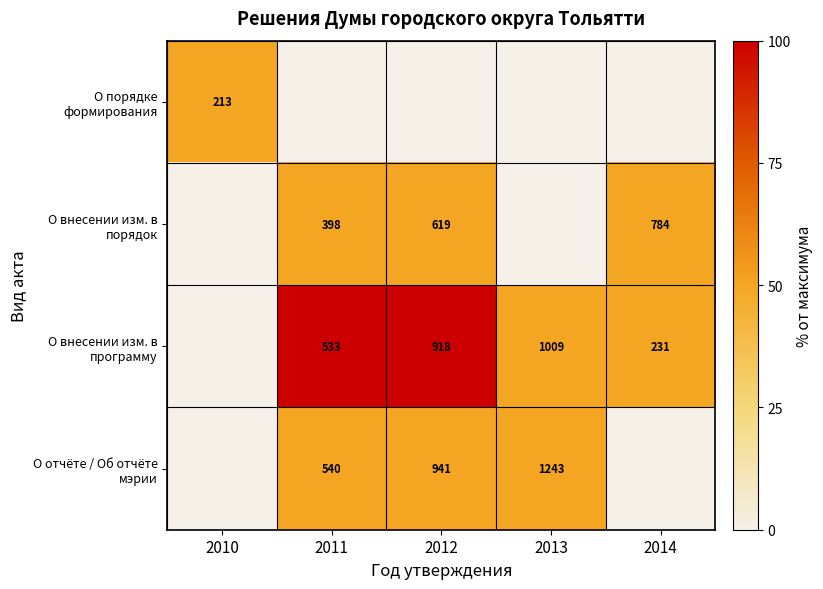

Is it true that О порядке формирования equals 68 at 2010?

False